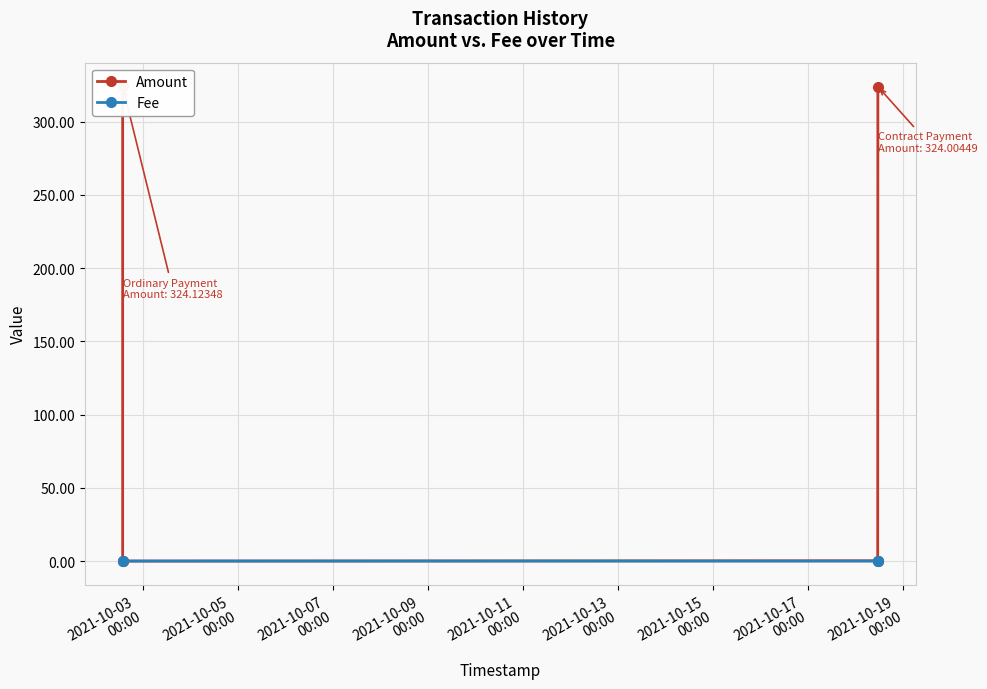

True or false: Fee and Amount cross at least once.

True